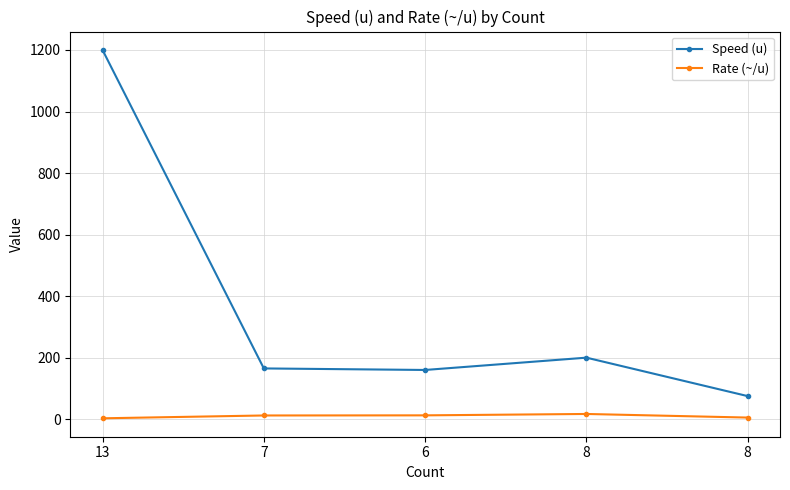

Rank the series at 7 from highest to lowest value.

Speed (u), Rate (~/u)